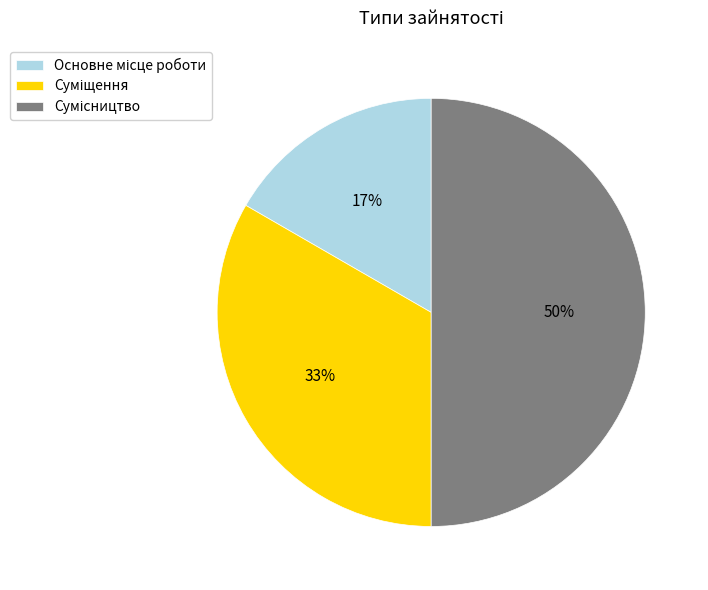

To the nearest percent, what is the difference between the largest and smallest slice percentages?

33%